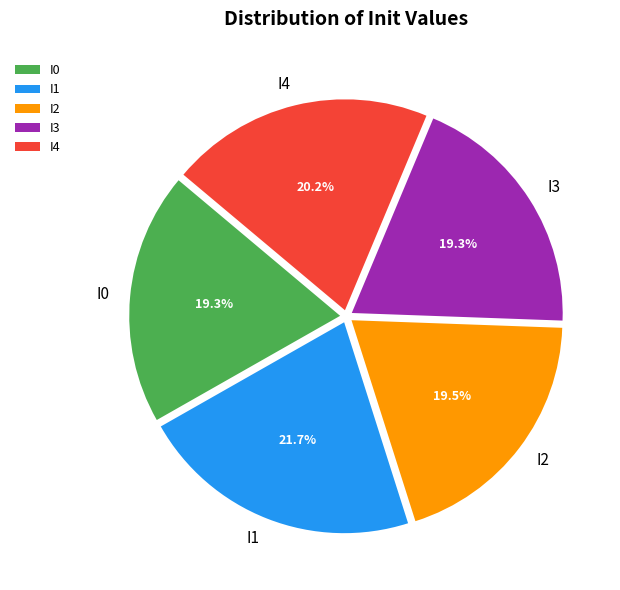

Is it true that I3 is 32% of the pie?

False